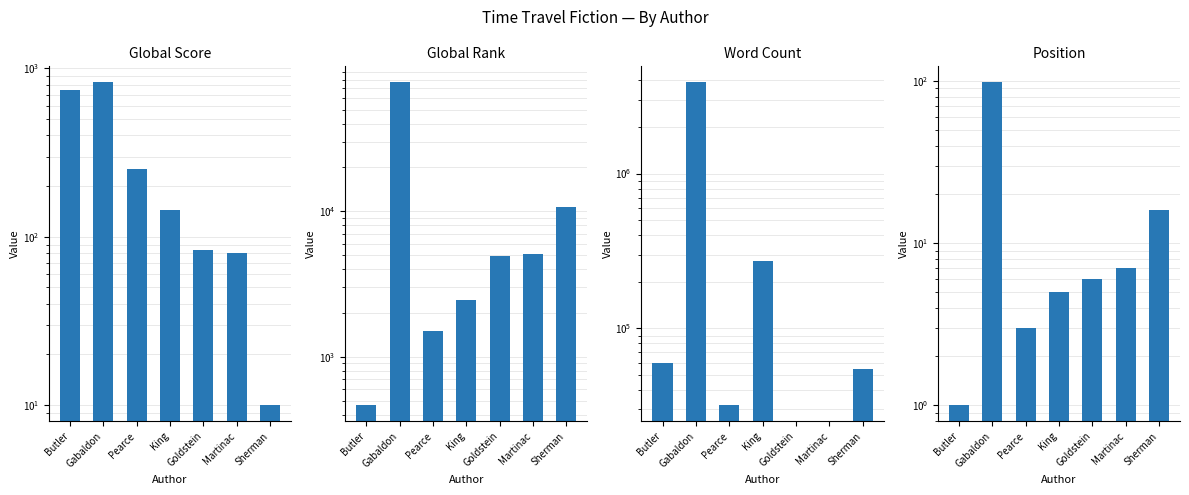

Between Goldstein and King, which is larger?

King